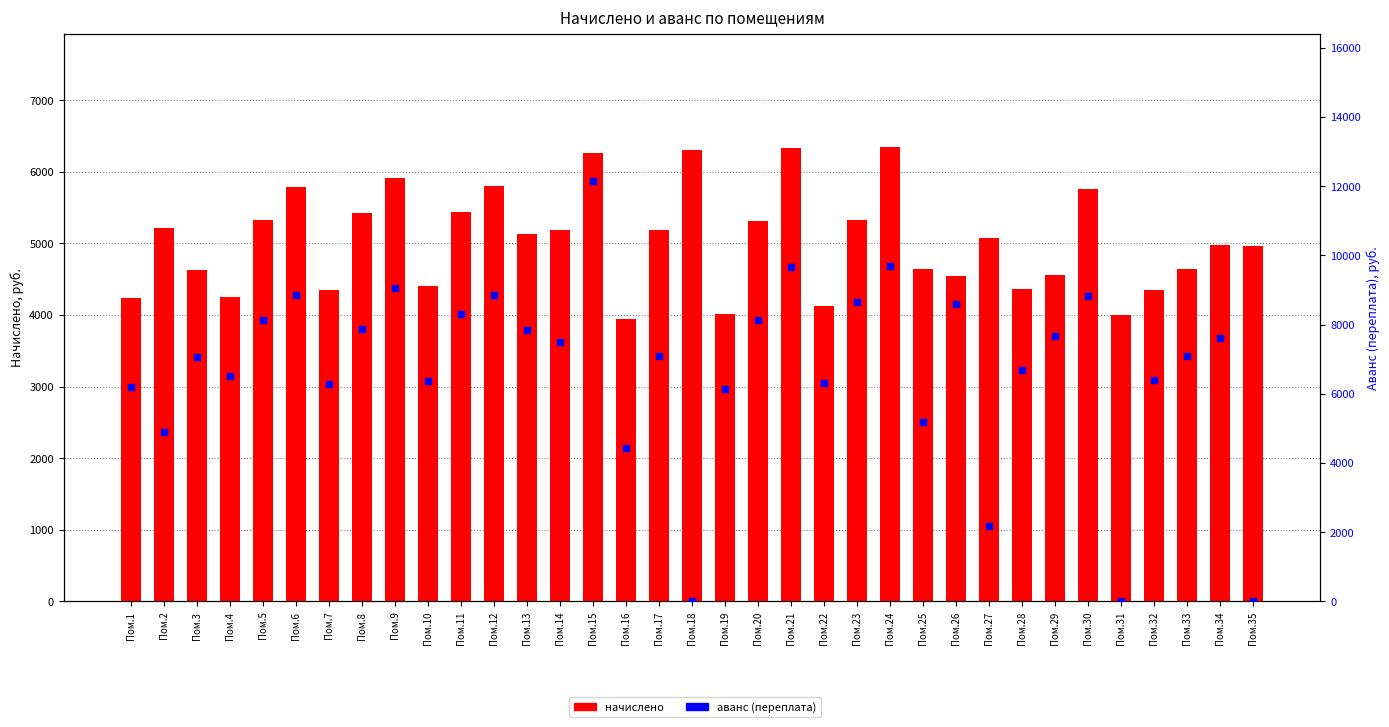

At how many categories does at least one series exceed 11369?

1